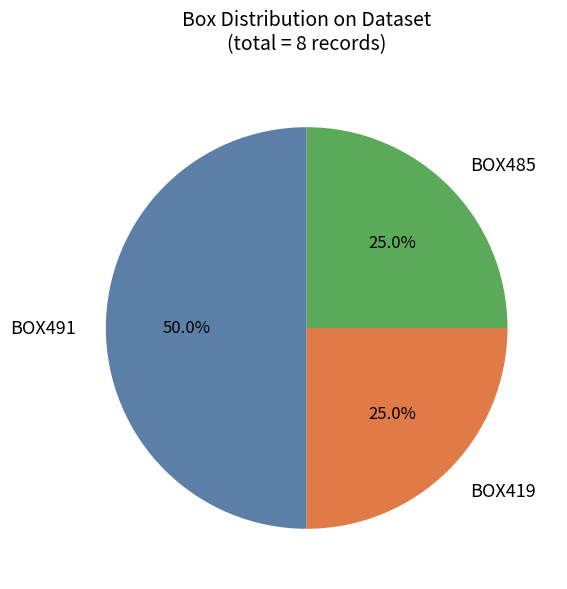

To the nearest percent, what is the average slice percentage?

33%